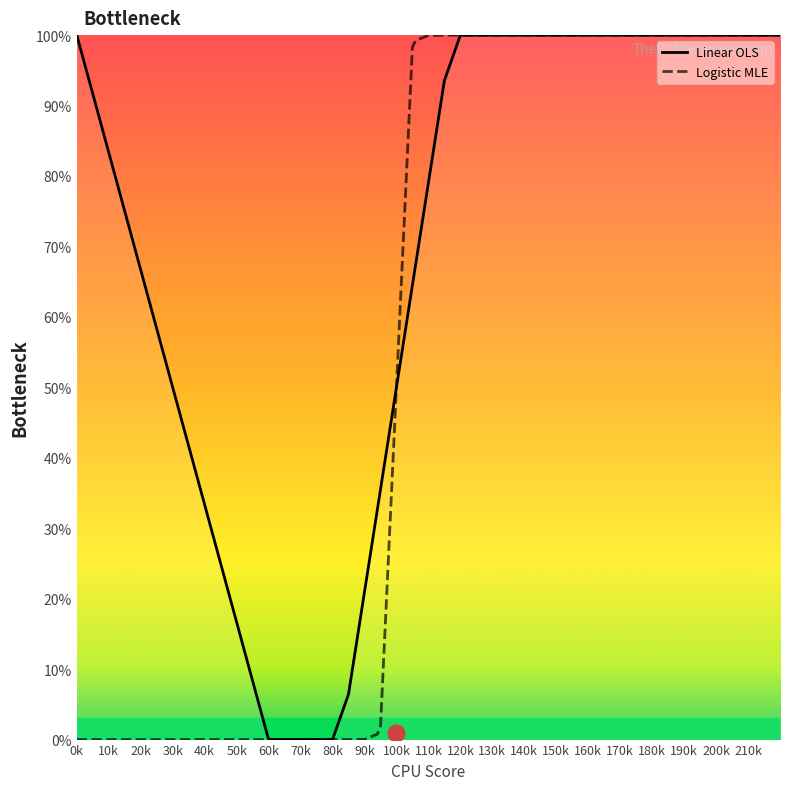

Reading left to right, list all the values displayed in this chart.

Linear OLS: 100.0	0.0	0.0	0.0	0.0	0.0	6.4	20.9	32.6	35.5	50.0	64.5	67.4	79.0	93.5	100.0	100.0	100.0	100.0	100.0	100.0	100.0	100.0	100.0
Logistic MLE: 0.0	0.0	0.0	0.0	0.0	0.0	0.0	0.0	0.8	1.7	50.0	98.3	99.2	100.0	100.0	100.0	100.0	100.0	100.0	100.0	100.0	100.0	100.0	100.0